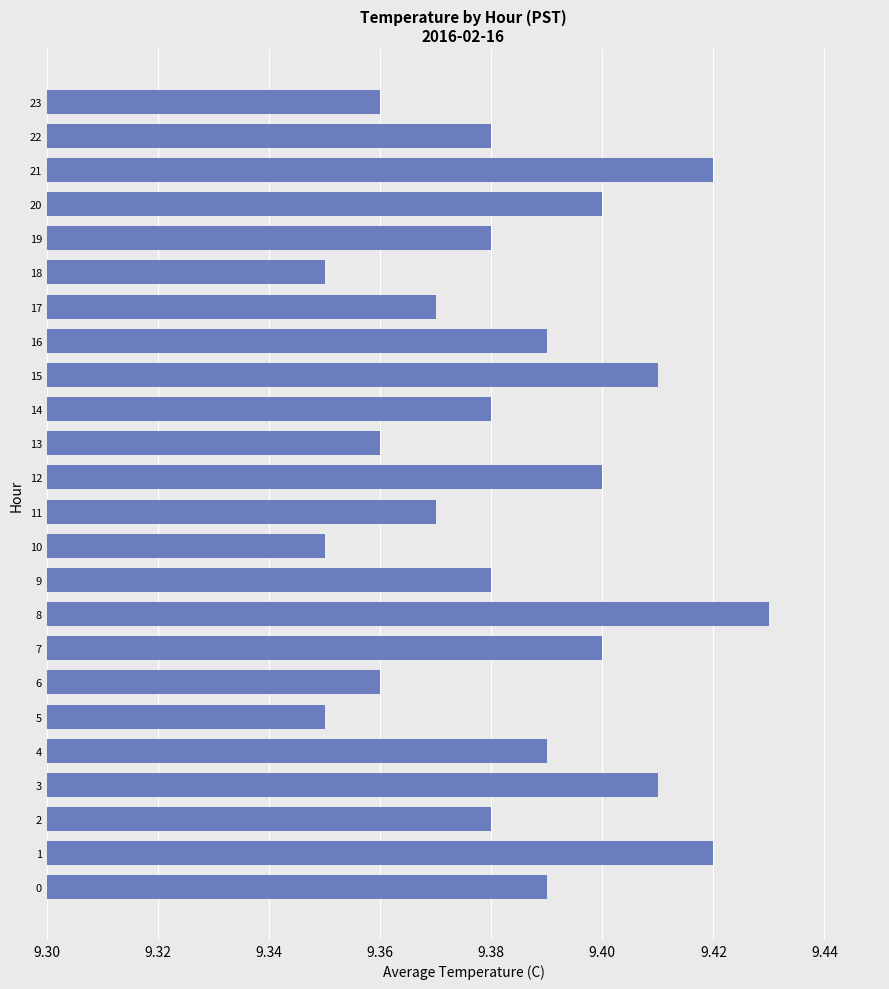

Count the values in the range 9 to 10.

24